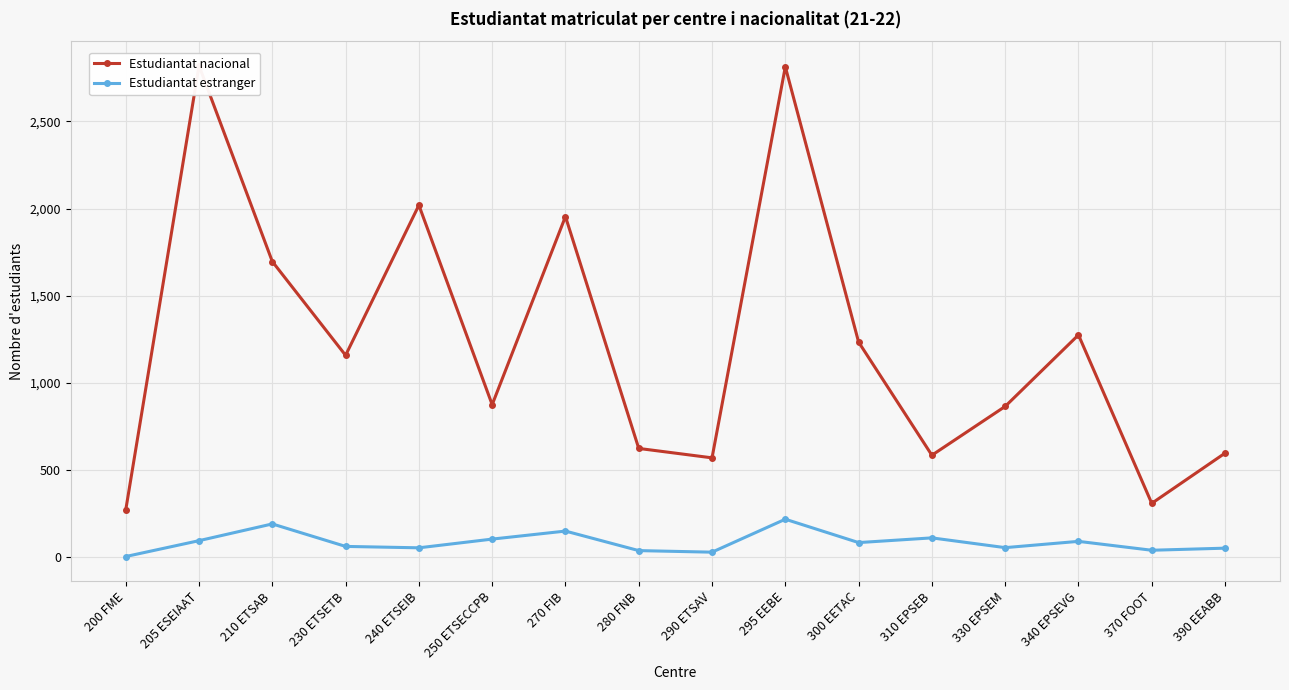

Which series changed the most between 240 ETSEIB and 390 EEABB?

Estudiantat nacional